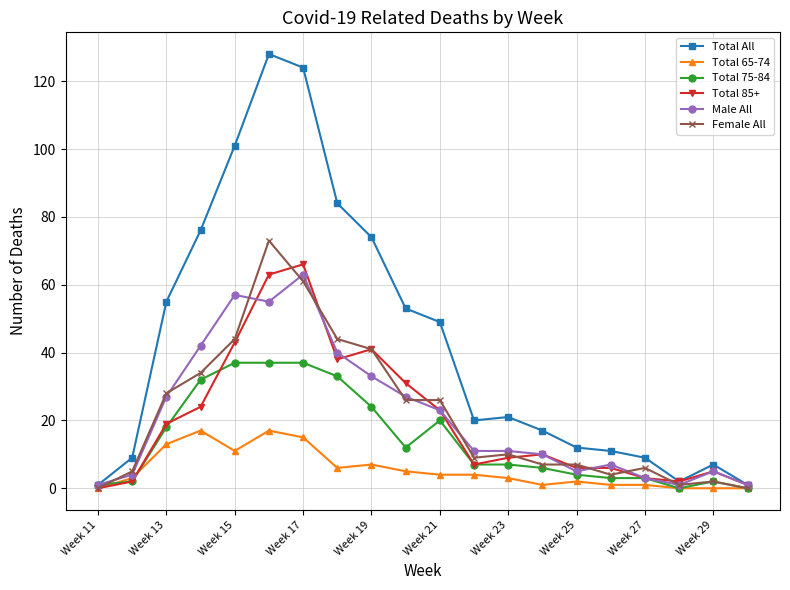

Which series has the largest total across all categories?

Total All